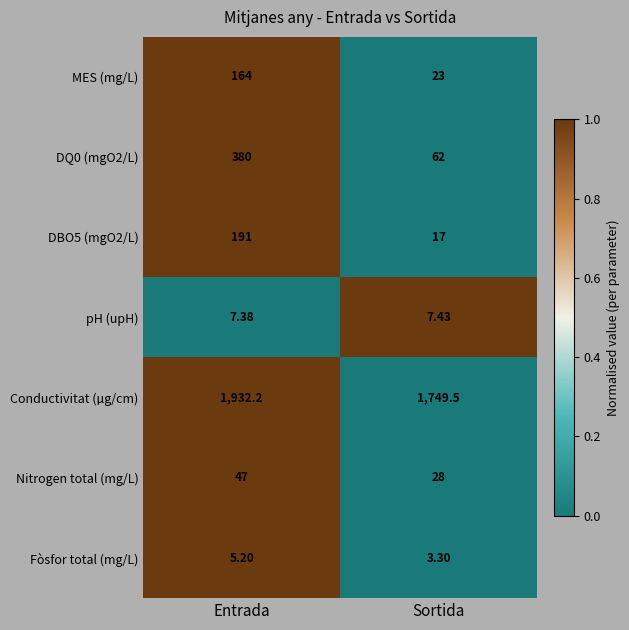

What is the difference between the highest and lowest values at Entrada?

1927.0